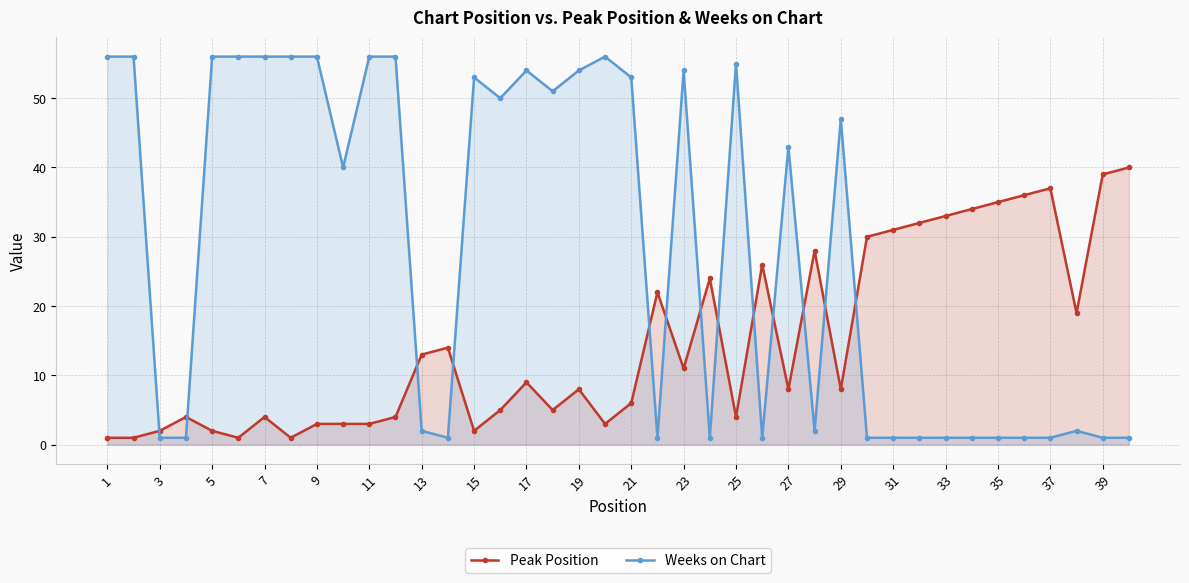

True or false: Weeks on Chart and Peak Position cross at least once.

True